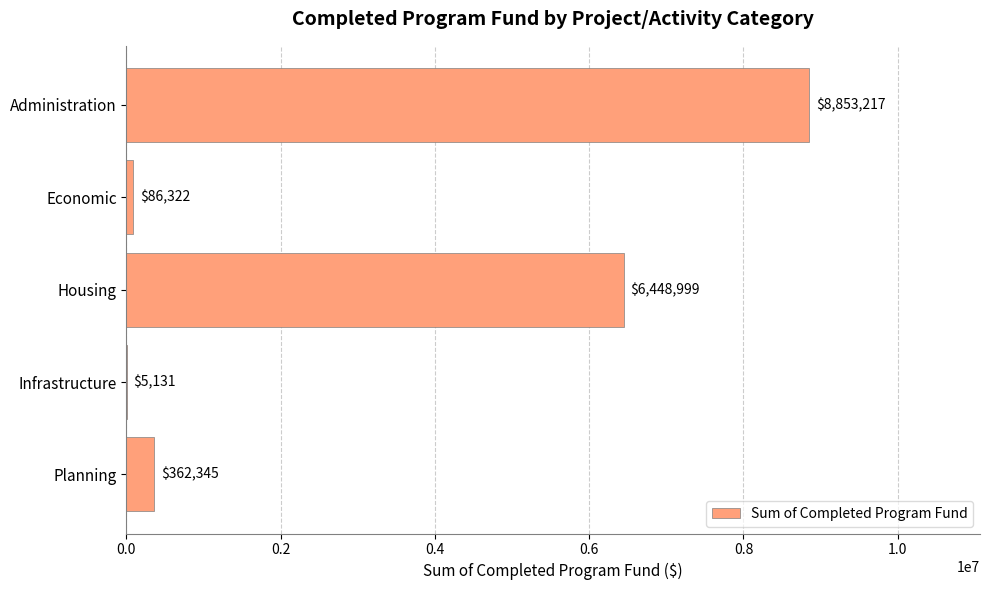

Which has a higher value, Infrastructure or Planning?

Planning